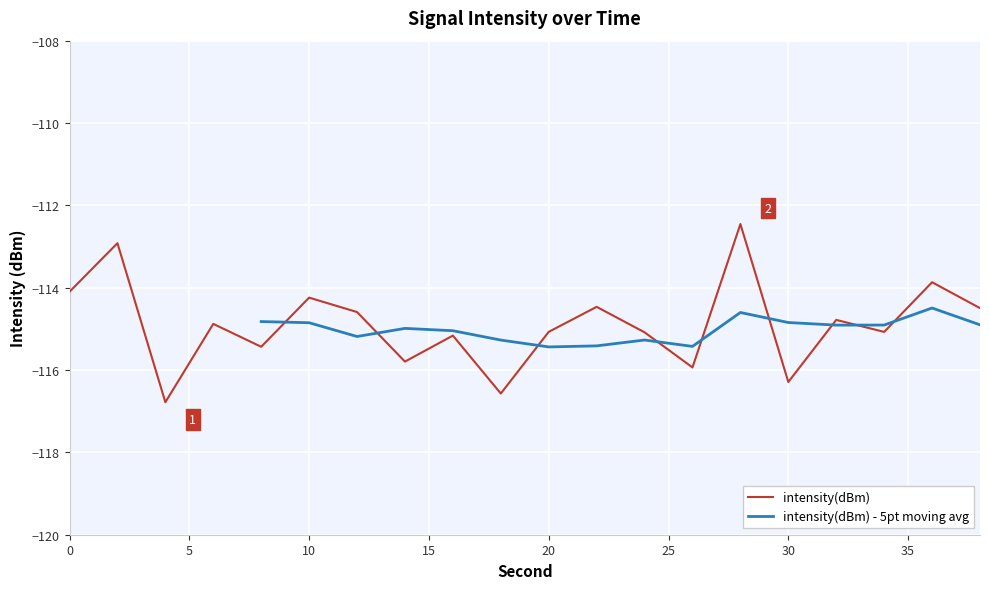

What is the smallest value displayed?

-116.8